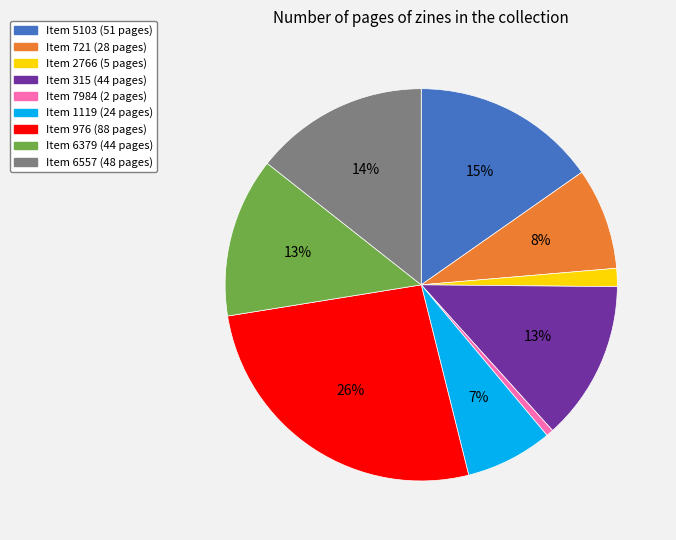

To the nearest percent, what is the average slice percentage?

11%